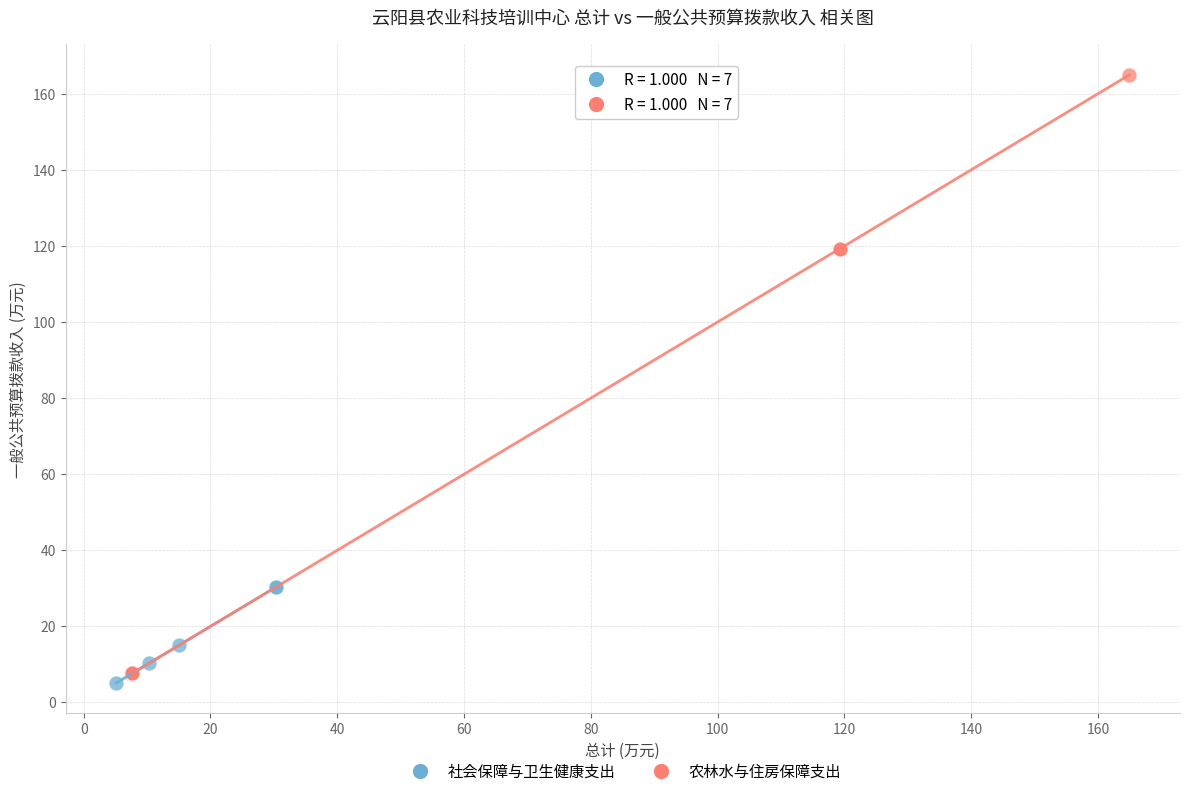

Which series contains the highest Y value?

农林水与住房保障支出